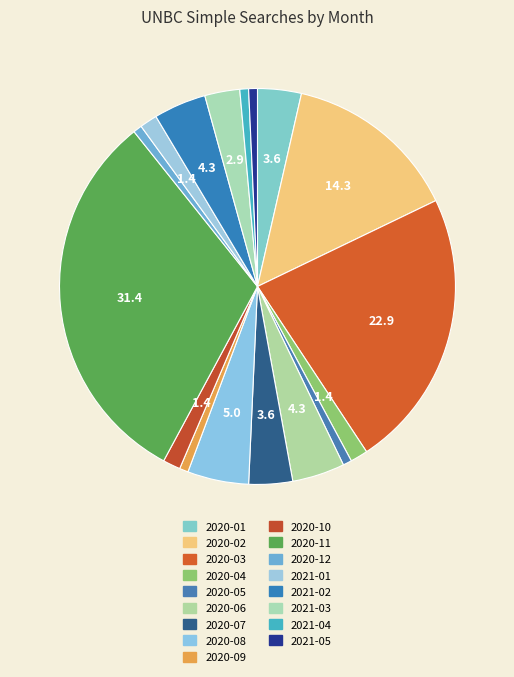

How many slices are in this pie chart?

17